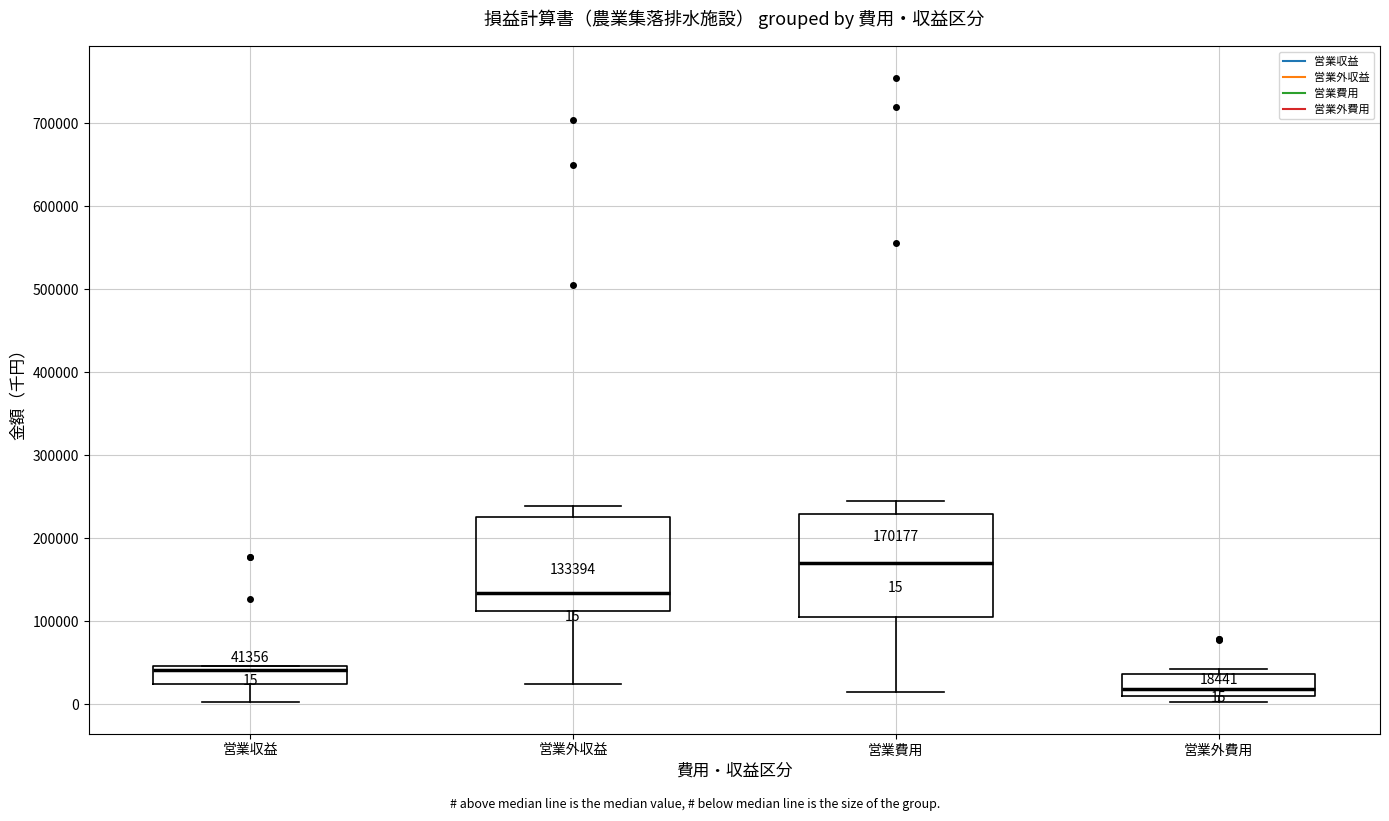

Which box's median line is the highest?

営業費用